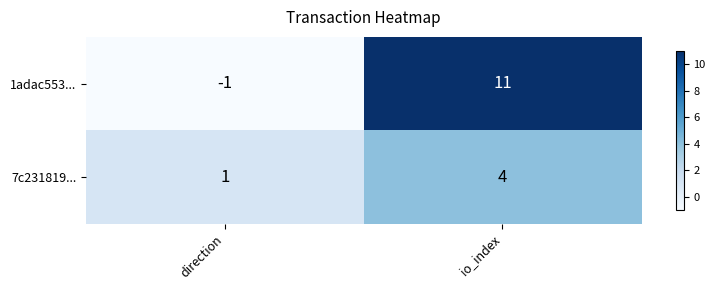

At io_index, list the series in order from largest to smallest.

1adac553..., 7c231819...